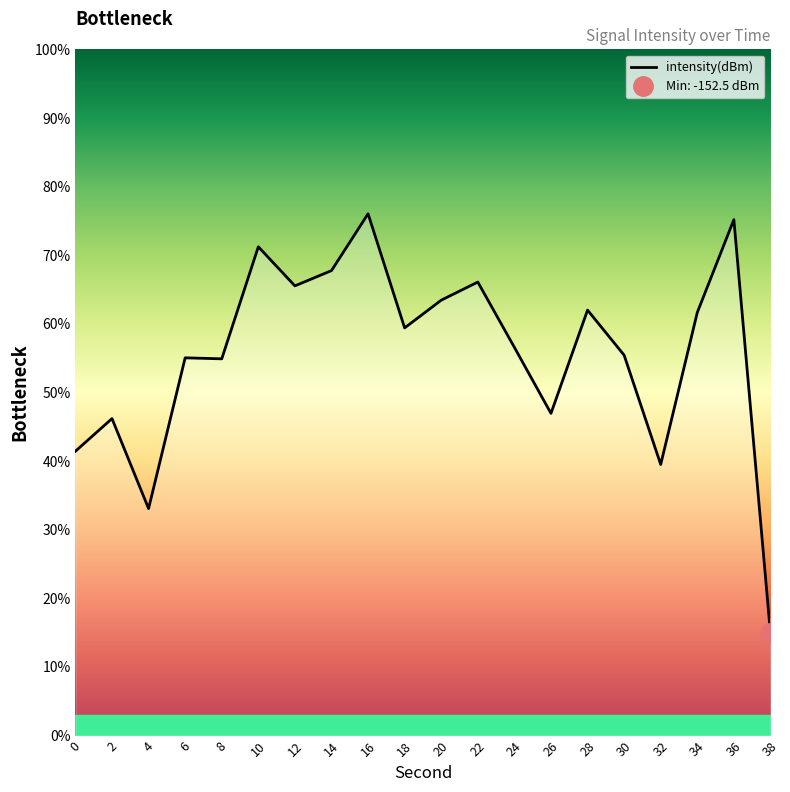

Reading right to left, extract all data points from this chart.

14.9	75.2	61.7	39.5	55.4	62.0	47.0	56.6	66.1	63.5	59.4	76.0	67.8	65.5	71.2	54.9	55.1	33.1	46.2	41.4